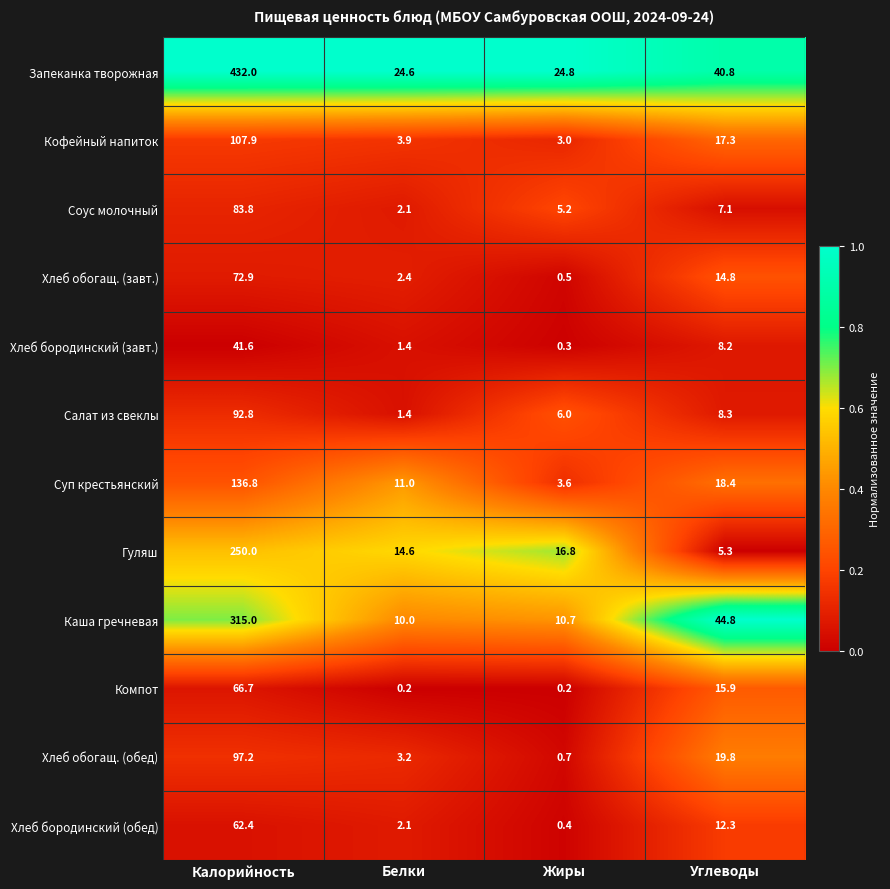

Which category has the lowest value in the Каша гречневая series?

Белки